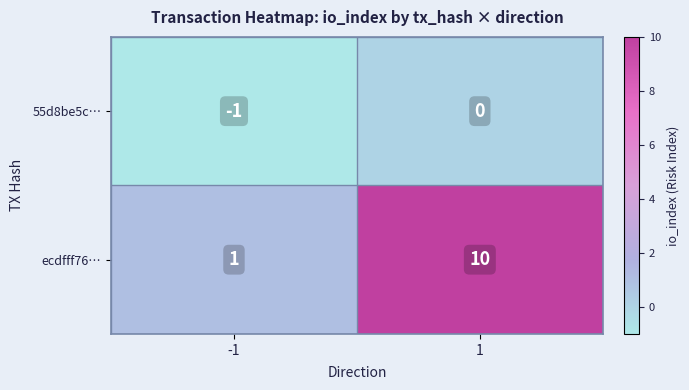

At how many categories does at least one series exceed 0?

2